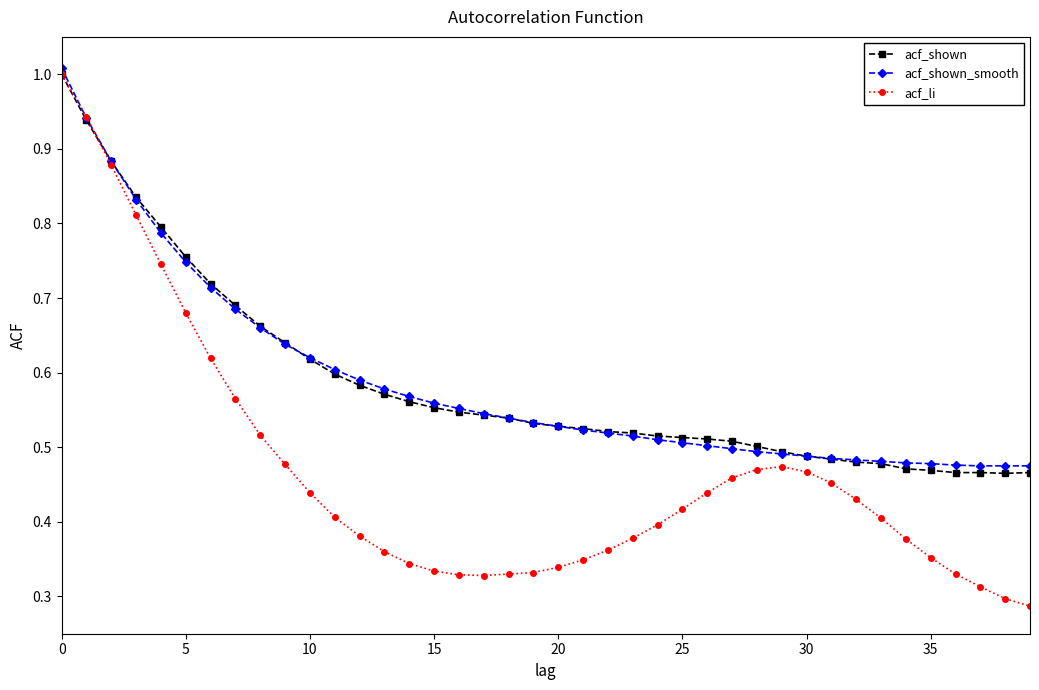

Which series has the largest range (max minus min)?

acf_li